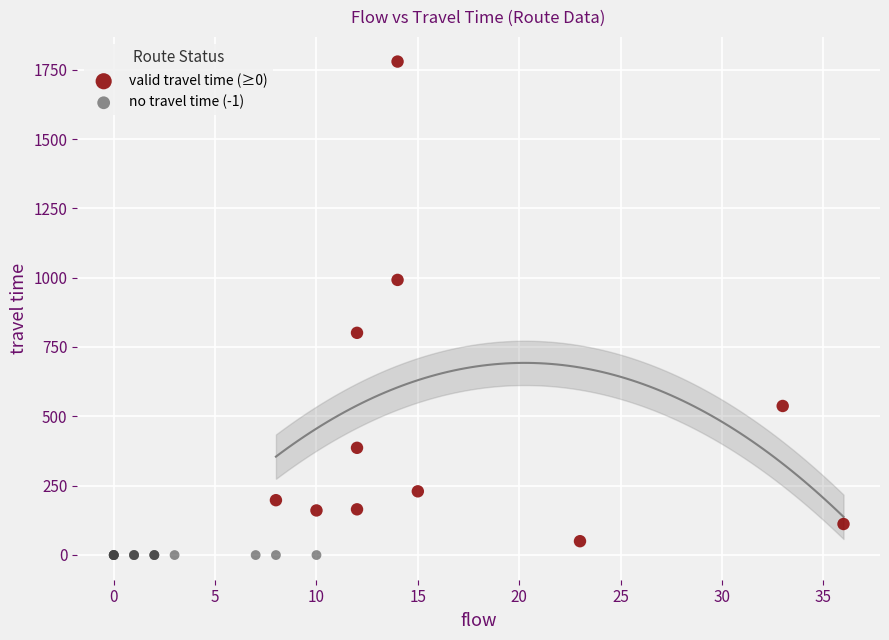

Which series reaches the maximum Y coordinate?

valid travel time (≥0)